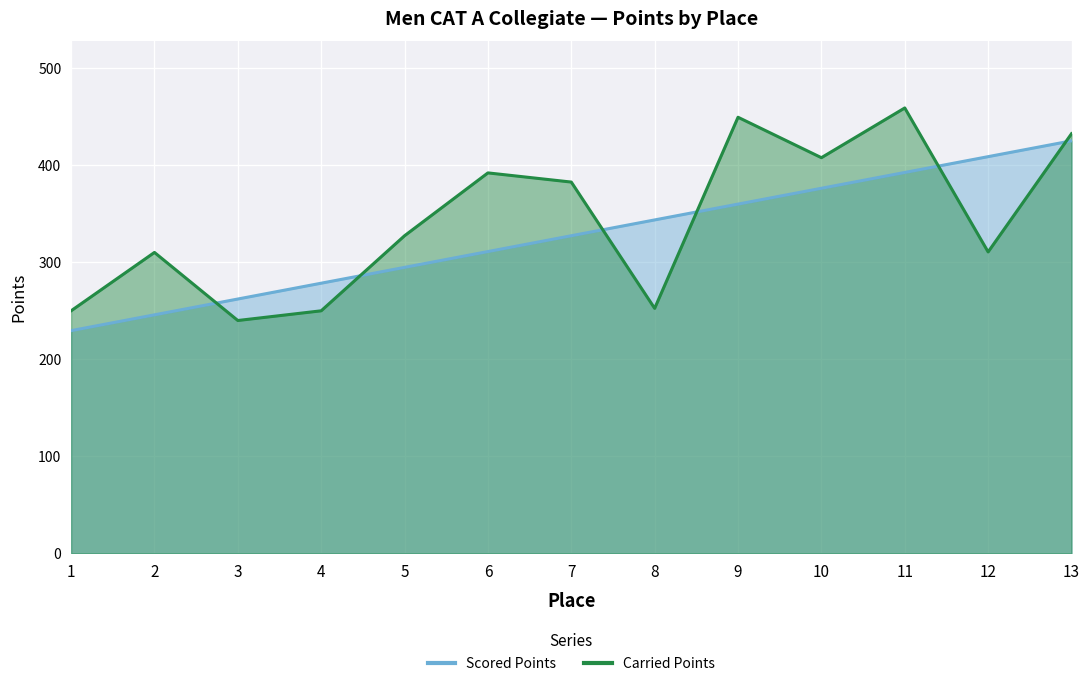

Where does the Scored Points series first go above 327?

7